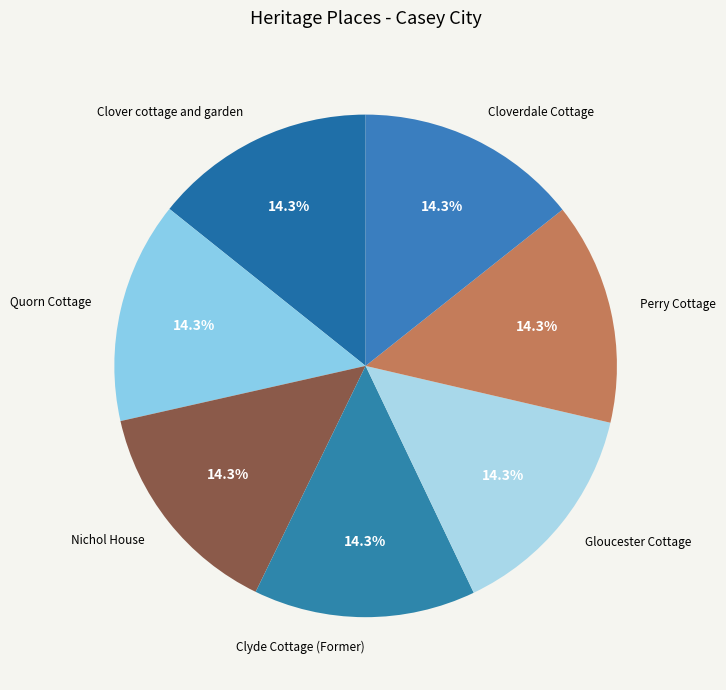

To the nearest percent, what is the average slice percentage?

14%